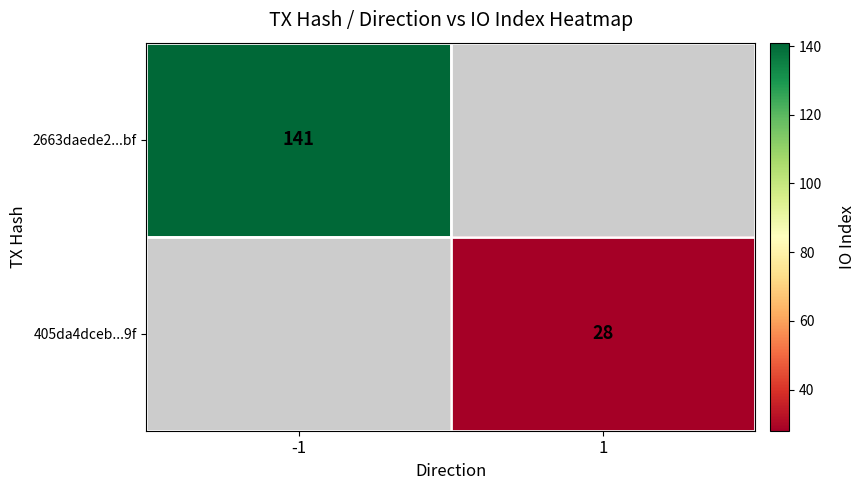

Is the value of 2663daede2...bf at -1 greater than the value of 405da4dceb...9f at 1?

Yes